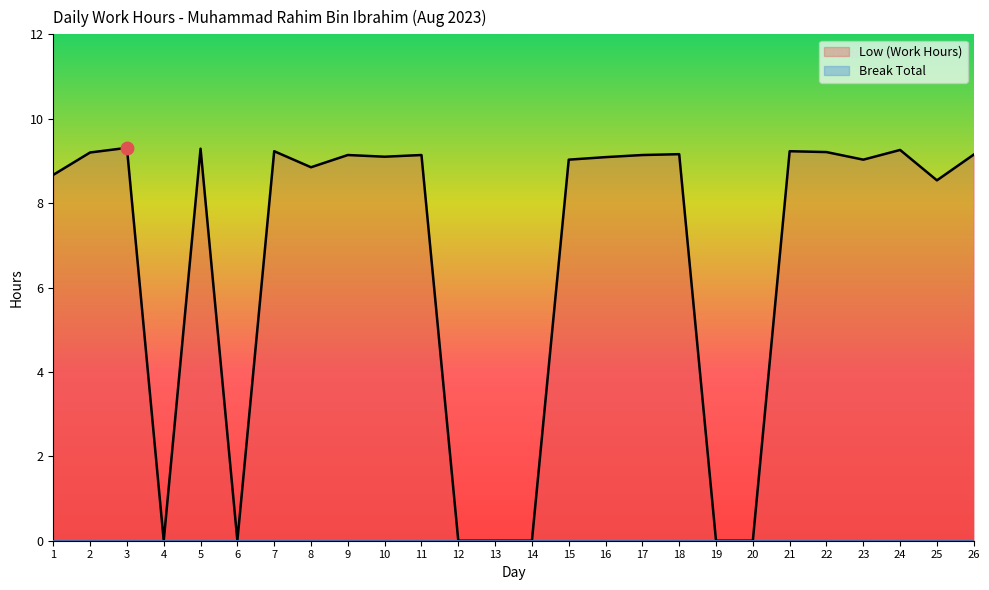

Where is the first local maximum?

3